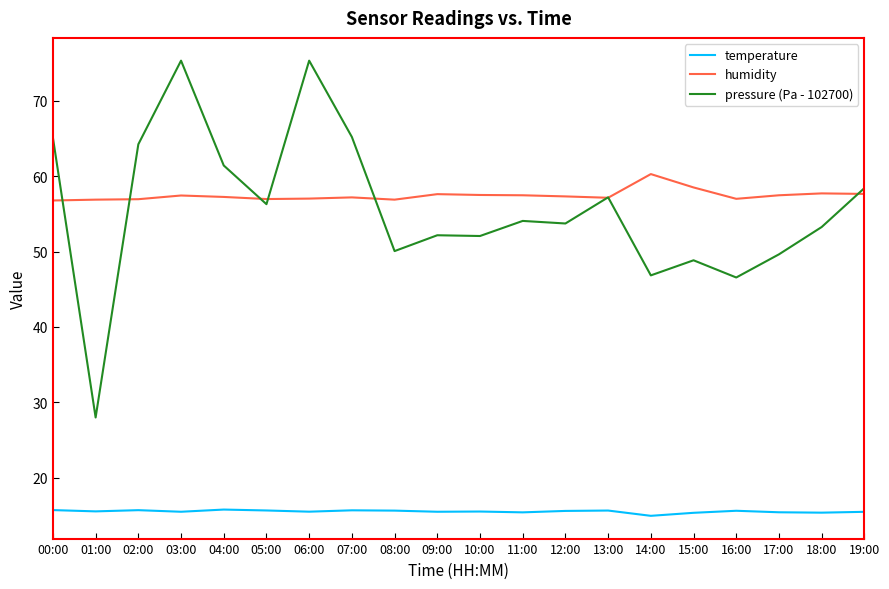

How many values in the pressure (Pa - 102700) series exceed 54?

10